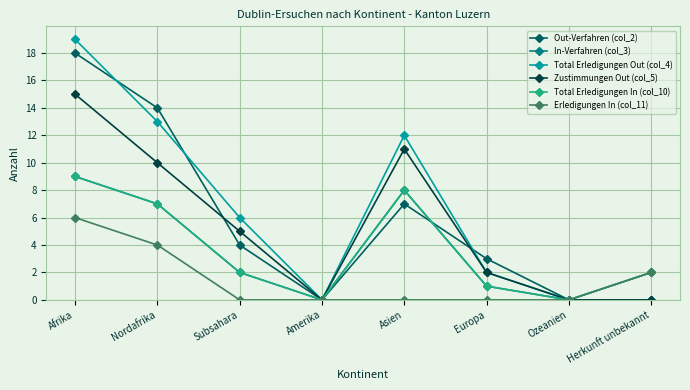

True or false: Total Erledigungen In (col_10) and Total Erledigungen Out (col_4) cross at least once.

False